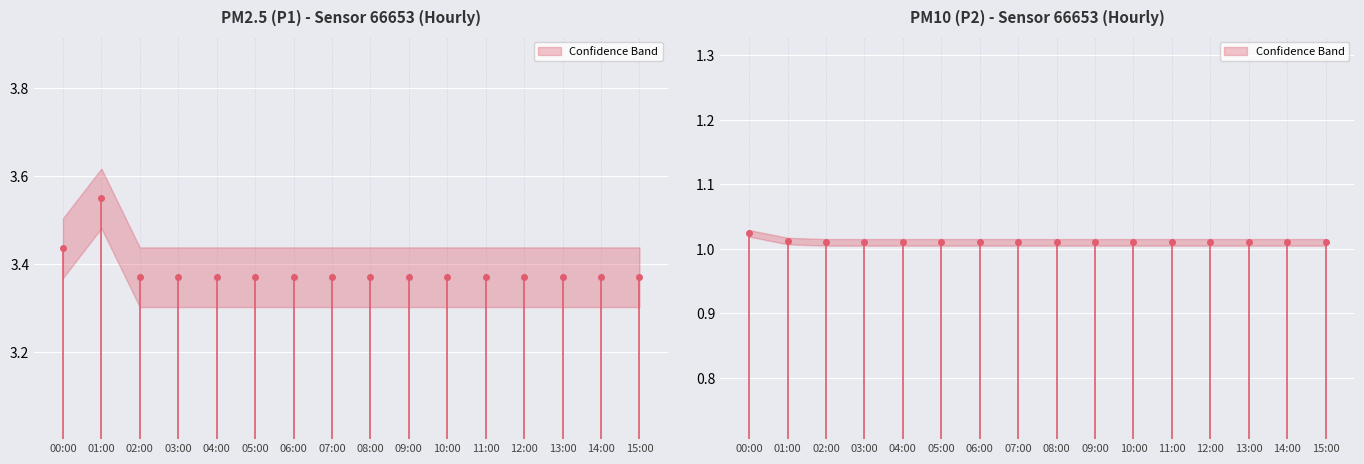

Is the value of P1 at 14:00 greater than the value of P2 at 00:00?

Yes